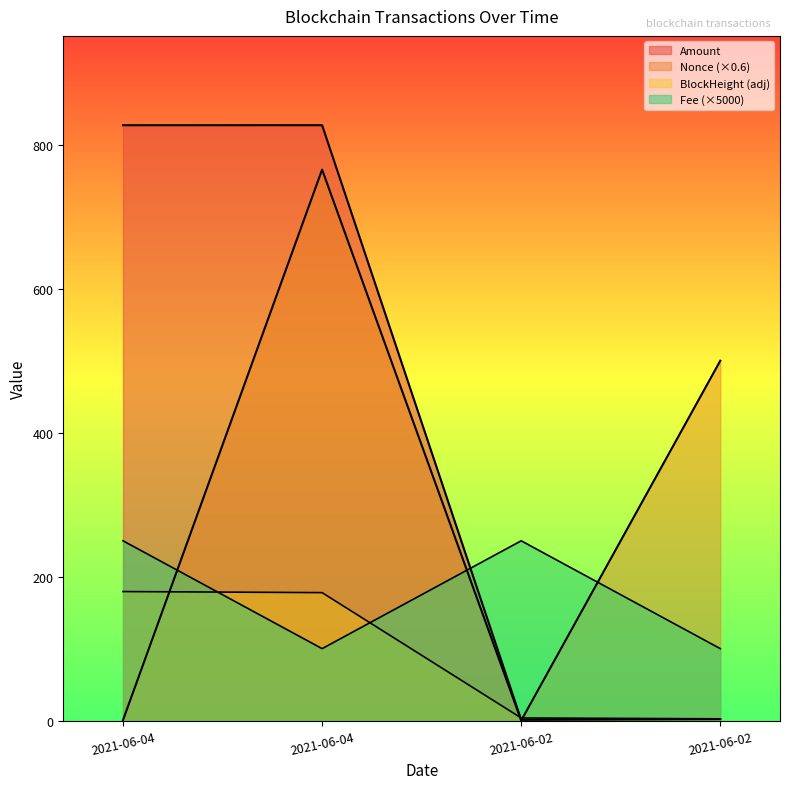

How many positive values does the Nonce series have?

3